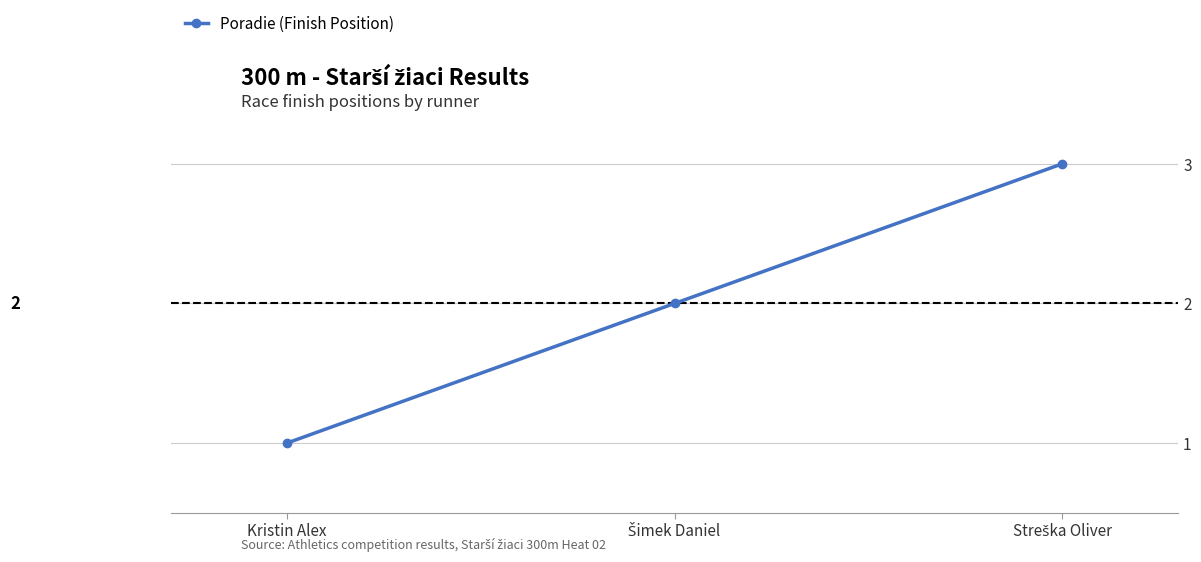

What value does the data have at Šimek Daniel?

2